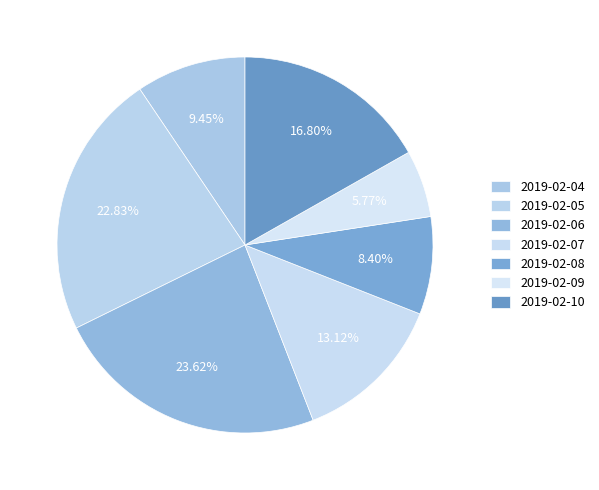

Count the number of slices in the pie.

7